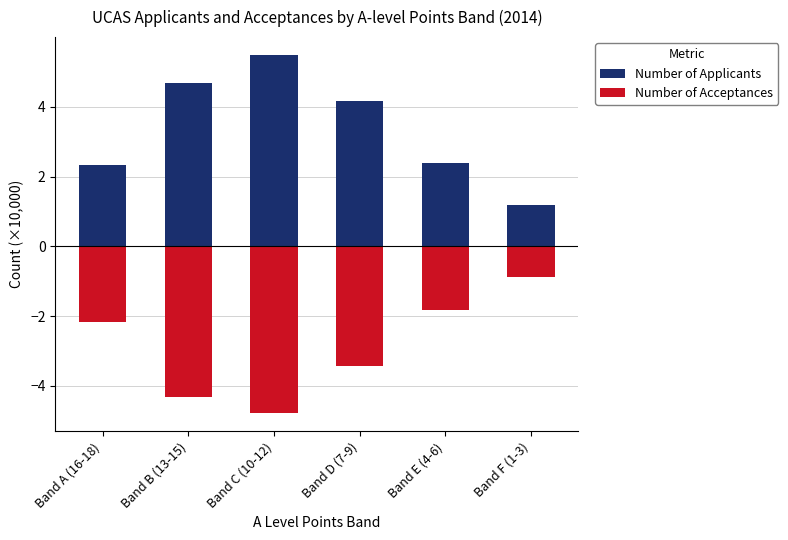

The value of Number of Acceptances at Band E (4-6) is -3.0. True or false?

False